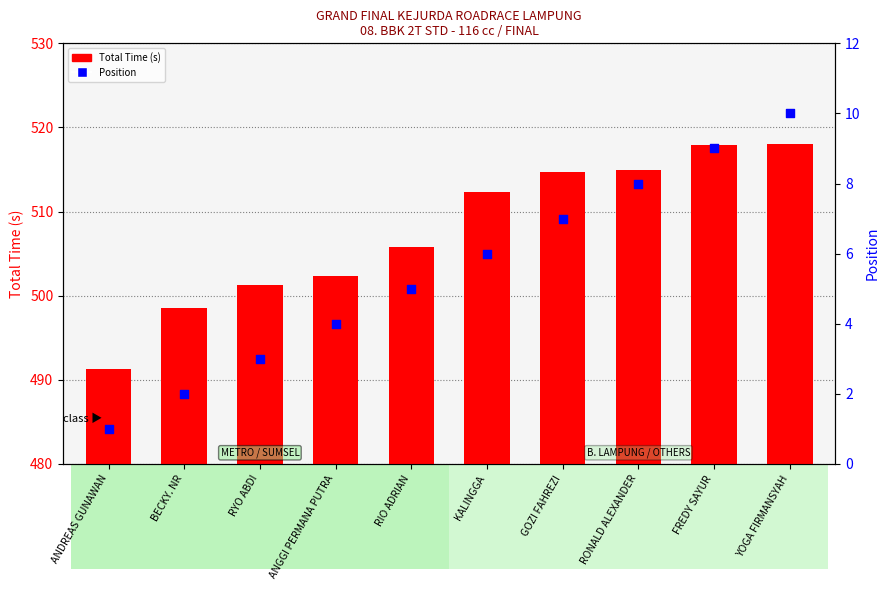

Which series reaches the maximum Y coordinate?

Total Time (s)